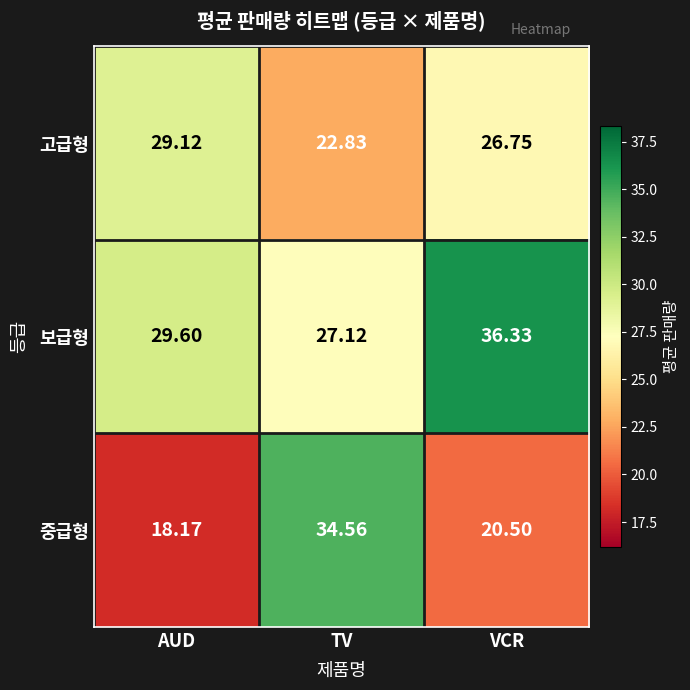

At which category is the sum across all series the highest?

TV